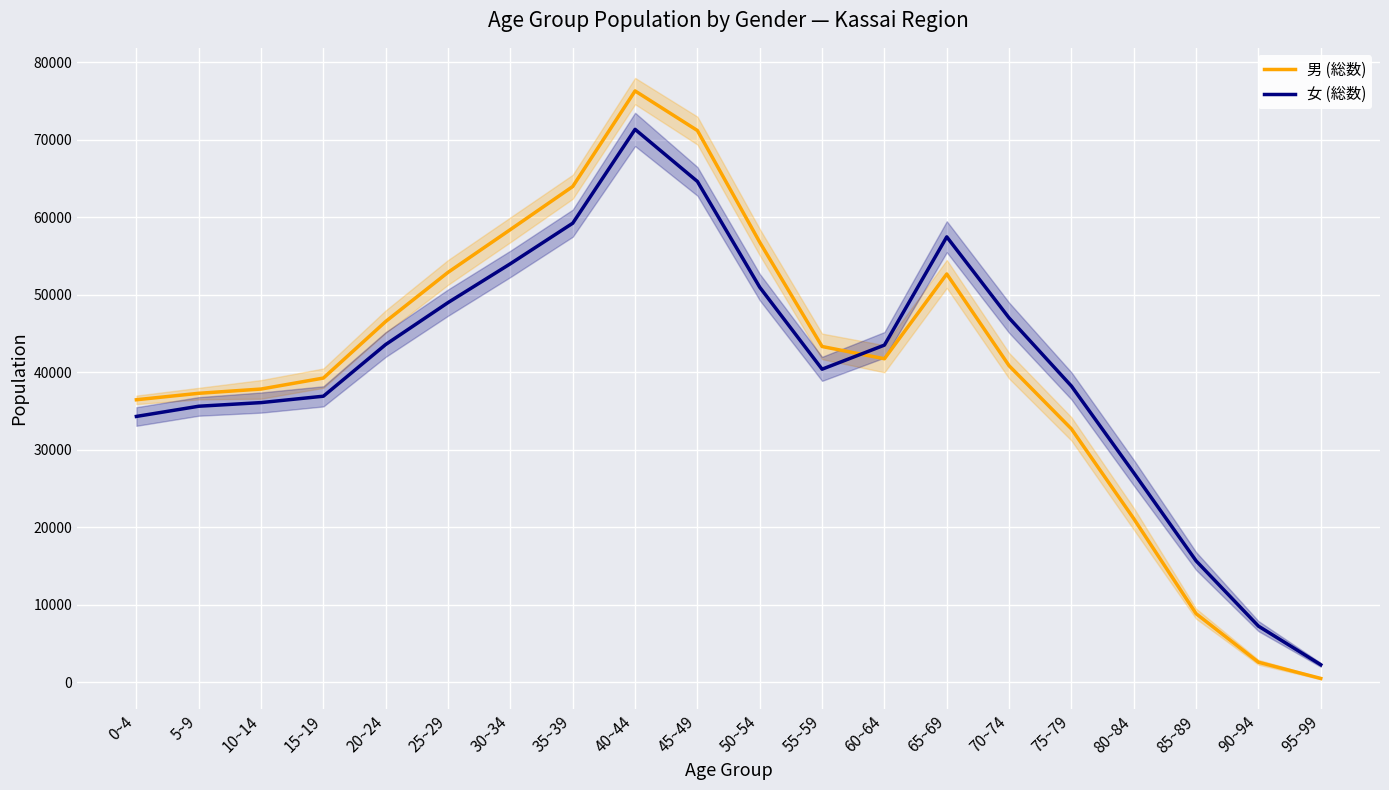

Rank the series at 65~69 from highest to lowest value.

女 (総数), 男 (総数)